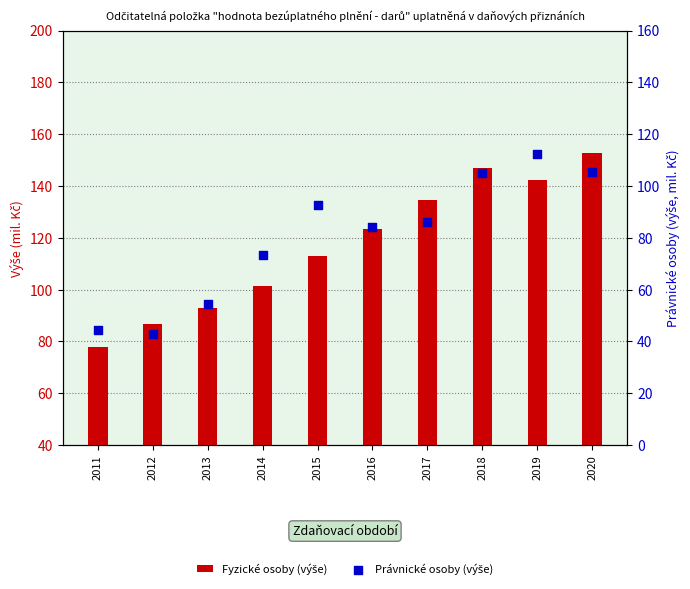

Which series has the widest spread of Y values?

Fyzické osoby (výše)